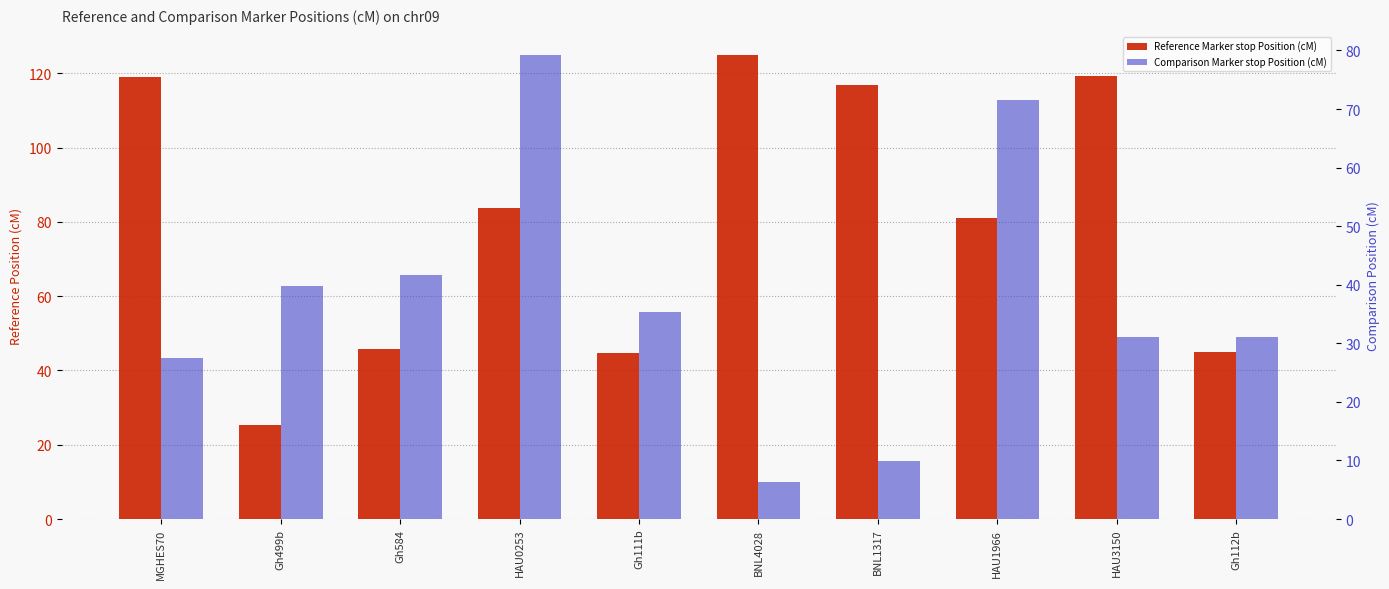

Are the bars grouped side by side (vs. stacked)?

Yes